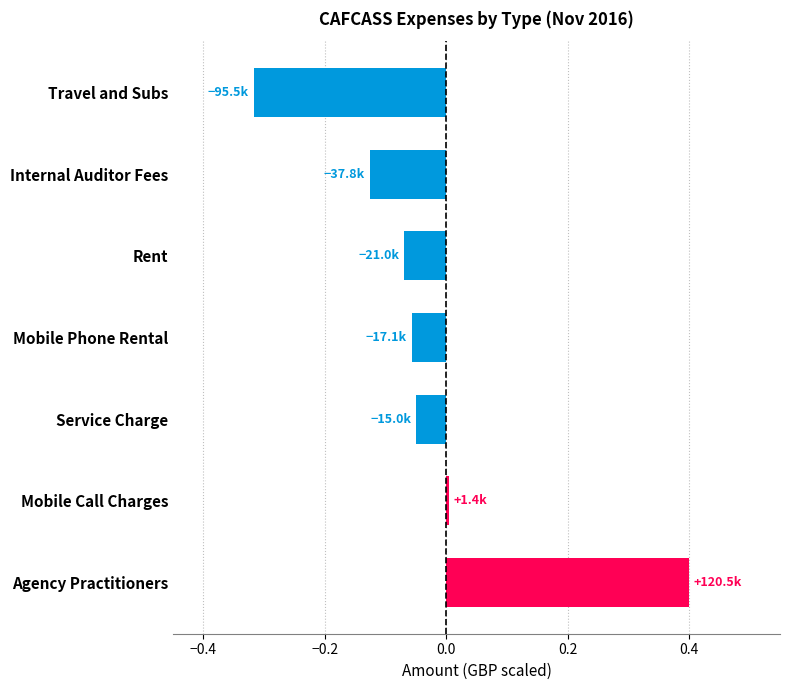

At which category does the chart reach its peak across all series?

Agency Practitioners